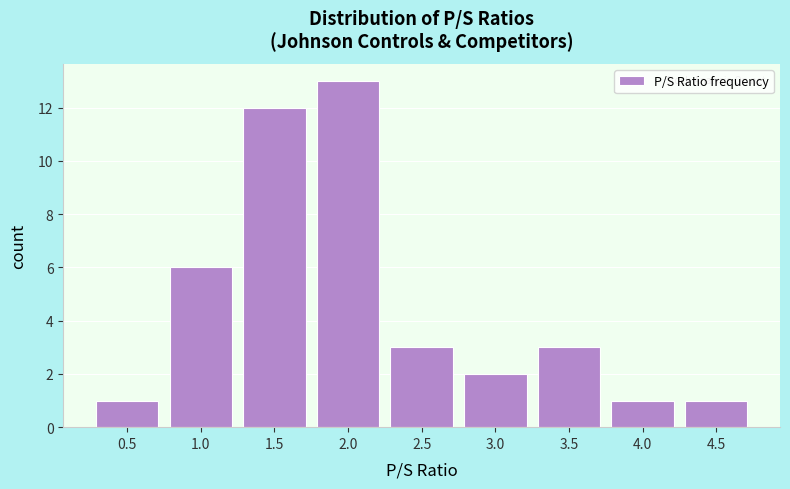

Reading left to right, what are all the values shown in this chart?

0.5=1	1.0=6	1.5=12	2.0=13	2.5=3	3.0=2	3.5=3	4.0=1	4.5=1